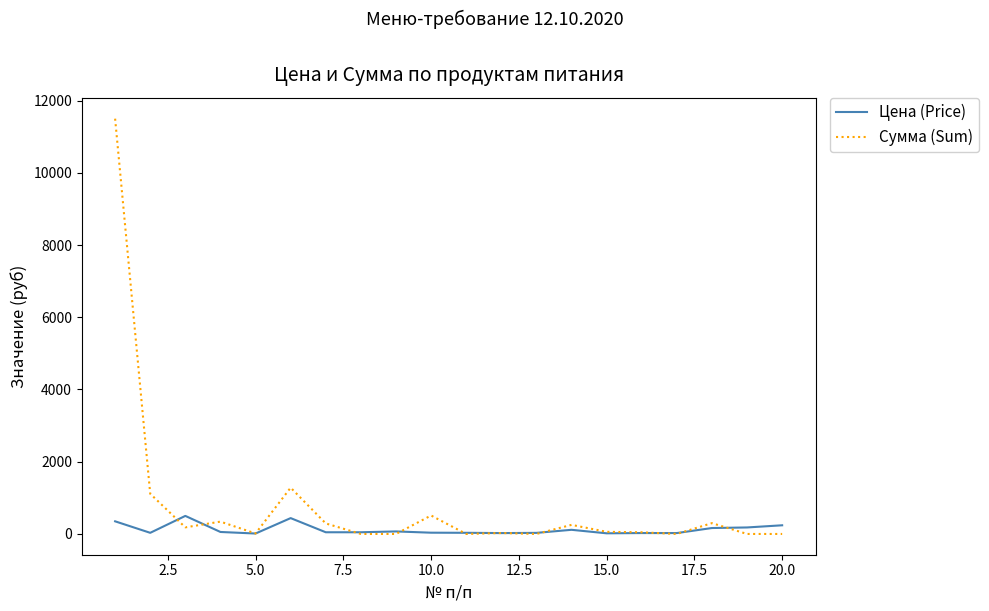

List the series in order of their overall mean, highest first.

Сумма (Sum), Цена (Price)